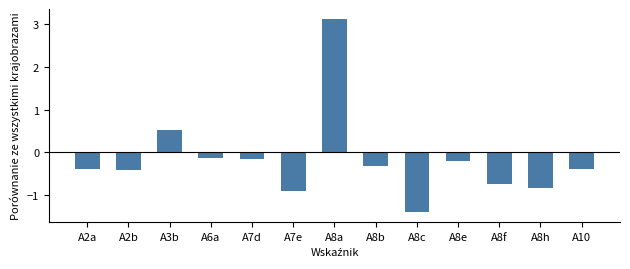

The value at A10 is -0.4. True or false?

True